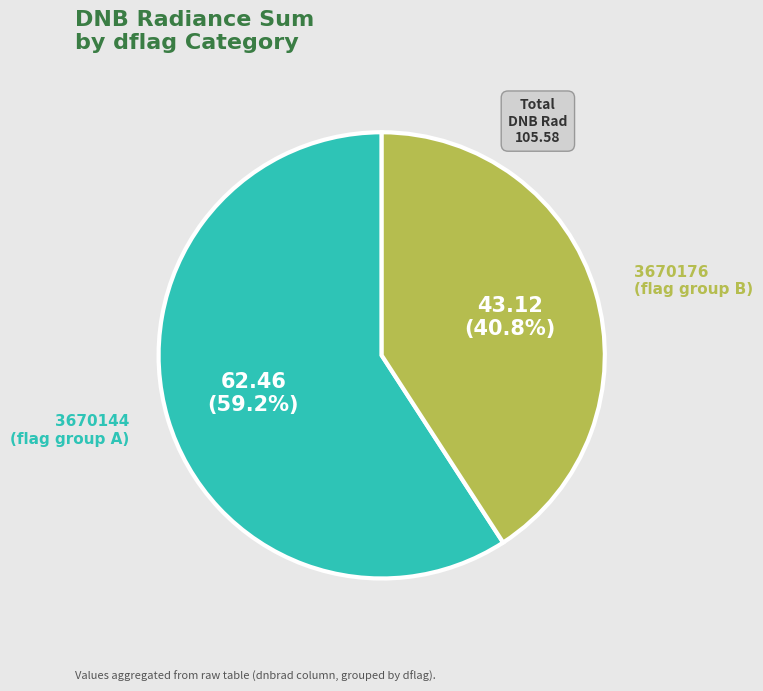

Combined, what portion of the pie is 3670144 and 3670176?

100.0%